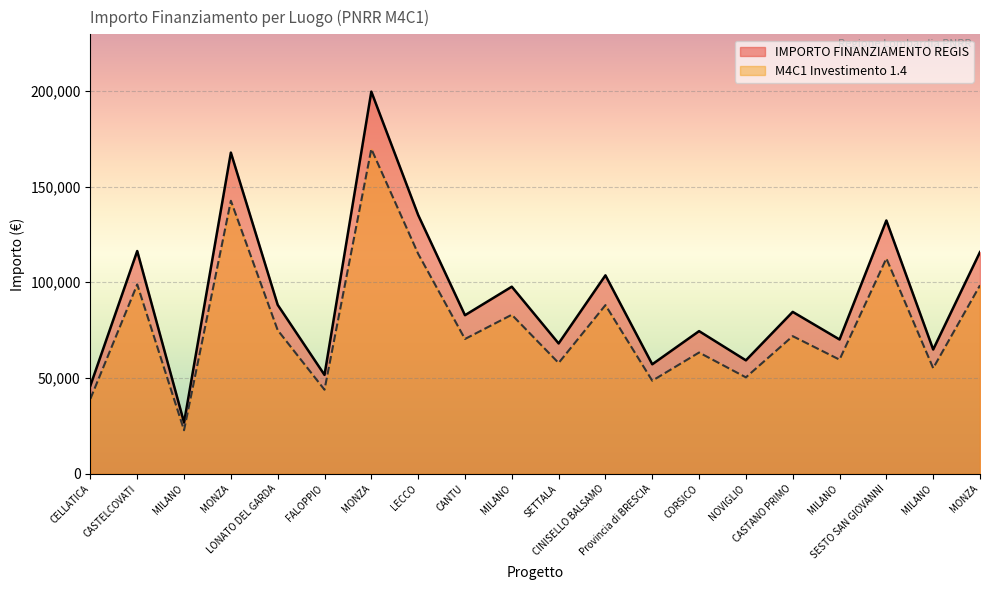

Read the M4C1 Investimento 1.4 value at CASTANO PRIMO.

71857.9